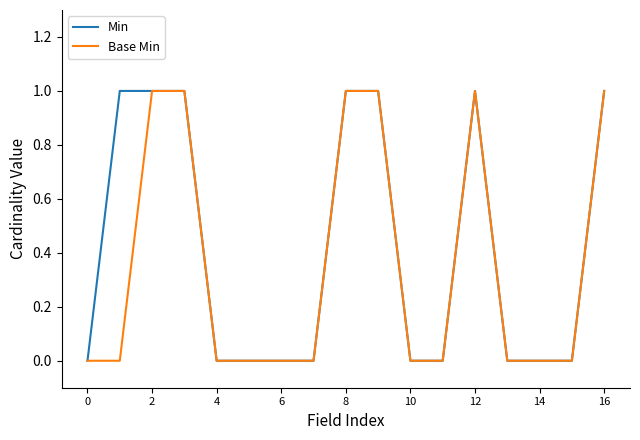

Which series has the largest total across all categories?

Min